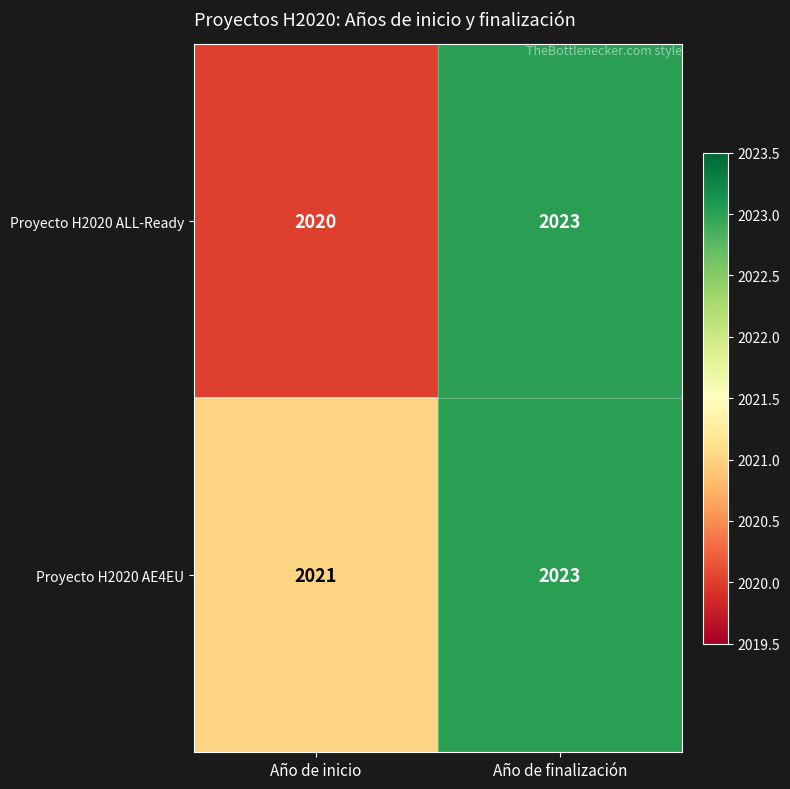

What value does the Proyecto H2020 AE4EU series have at Año de inicio?

2021